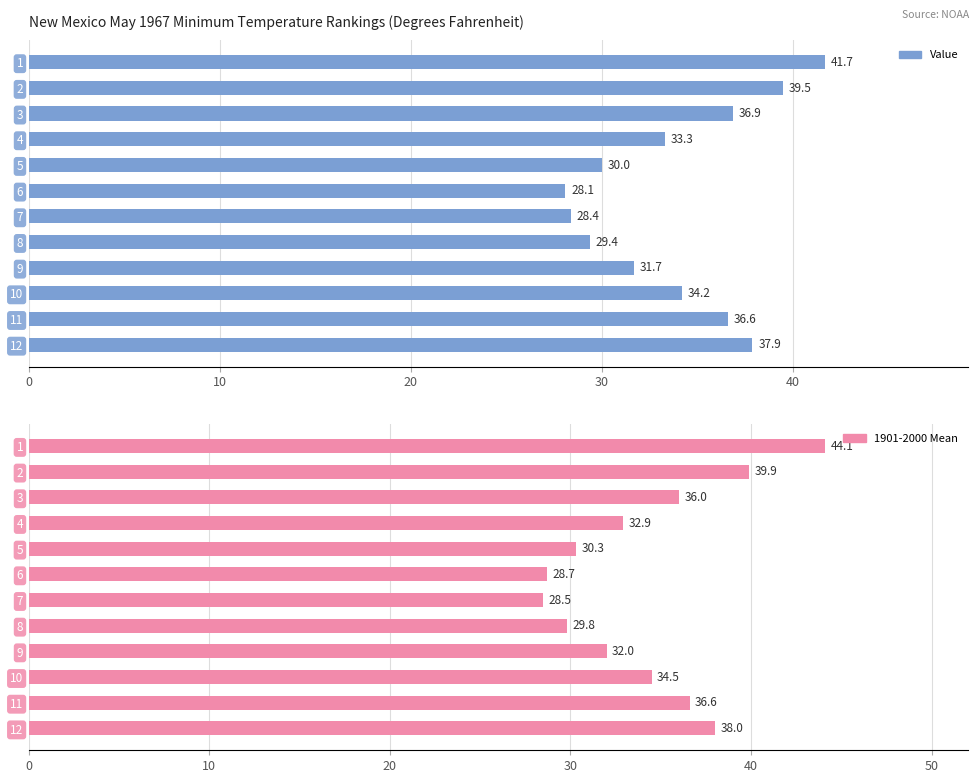

Which series changed the most between 4 and 6?

Value